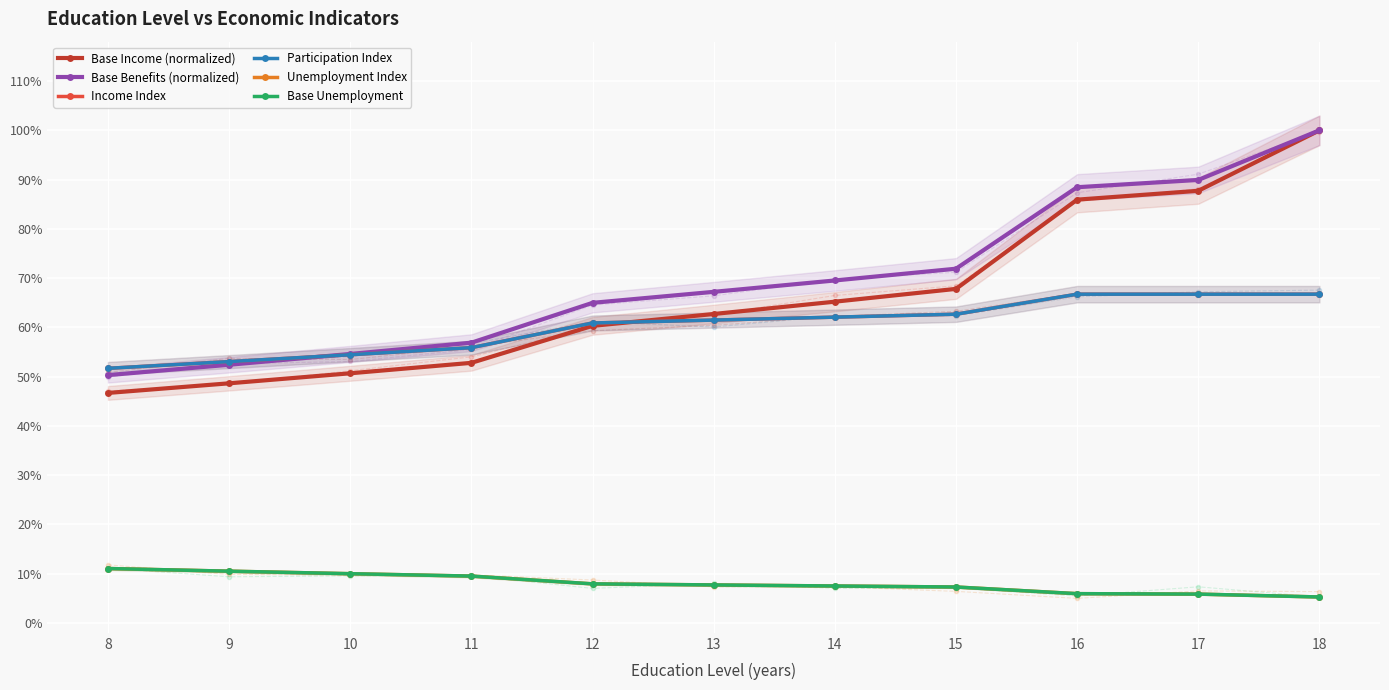

At how many categories does at least one series exceed 0?

11